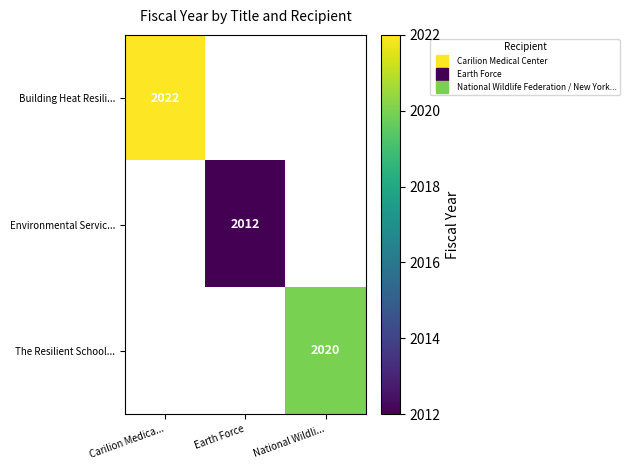

How many data points does each series have?

3